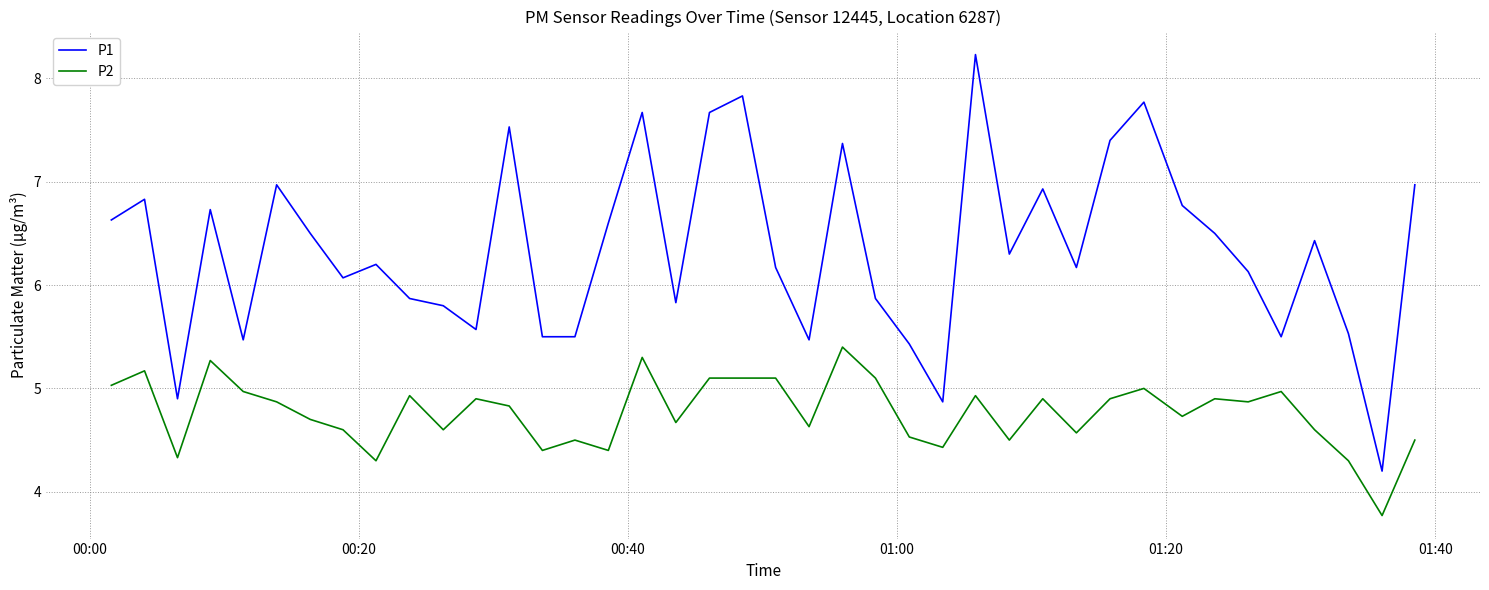

True or false: P2 and P1 cross at least once.

False